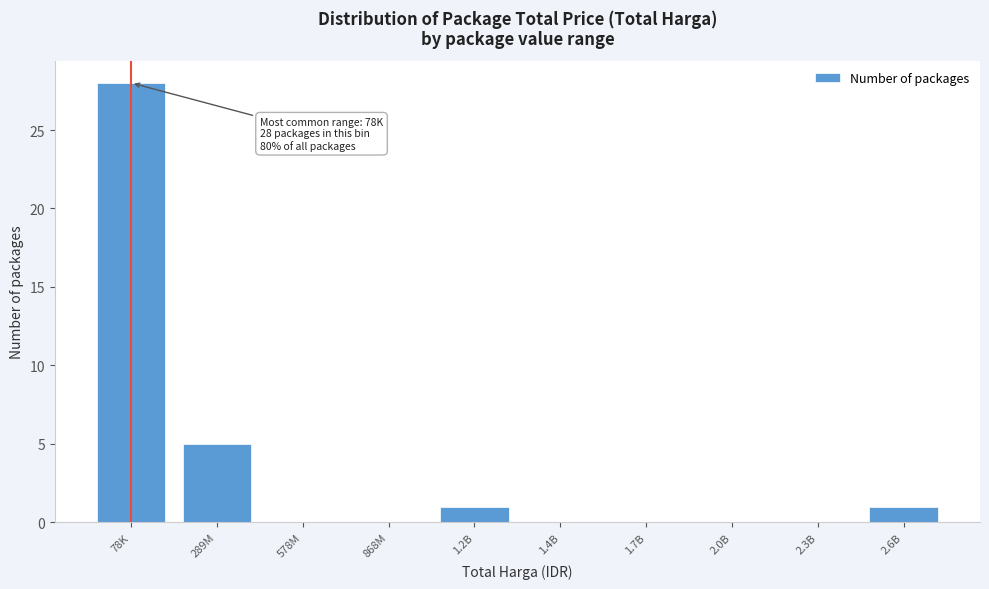

Reading left to right, transcribe all the data shown in this chart.

78K=28	289M=5	578M=0	868M=0	1.2B=1	1.4B=0	1.7B=0	2.0B=0	2.3B=0	2.6B=1